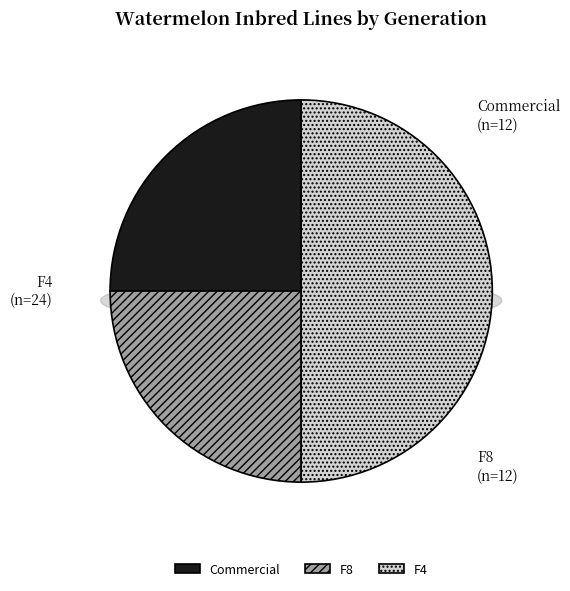

Is there a majority slice in this chart?

No